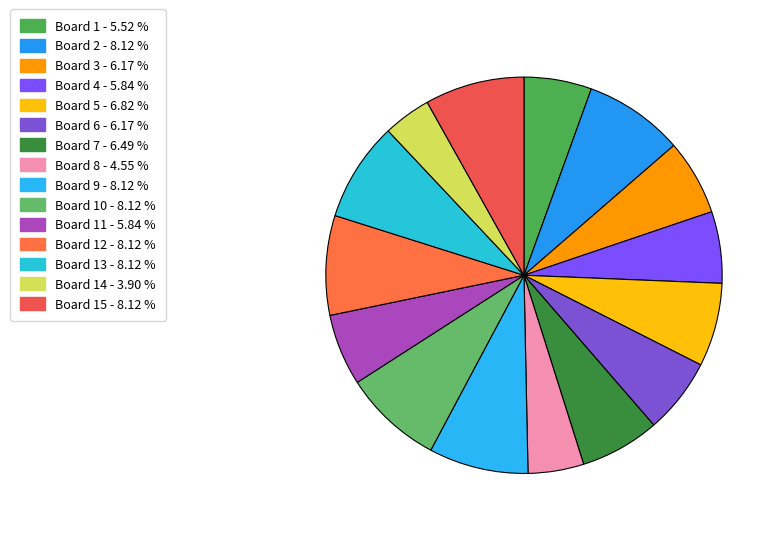

How many slices are in this pie chart?

15